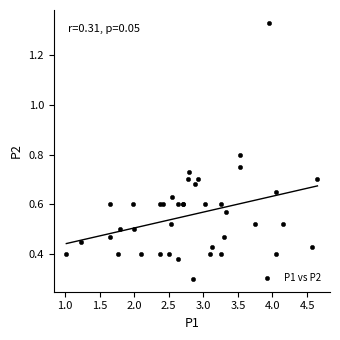

What Y value in the scatter plot is closest to 0?

0.3